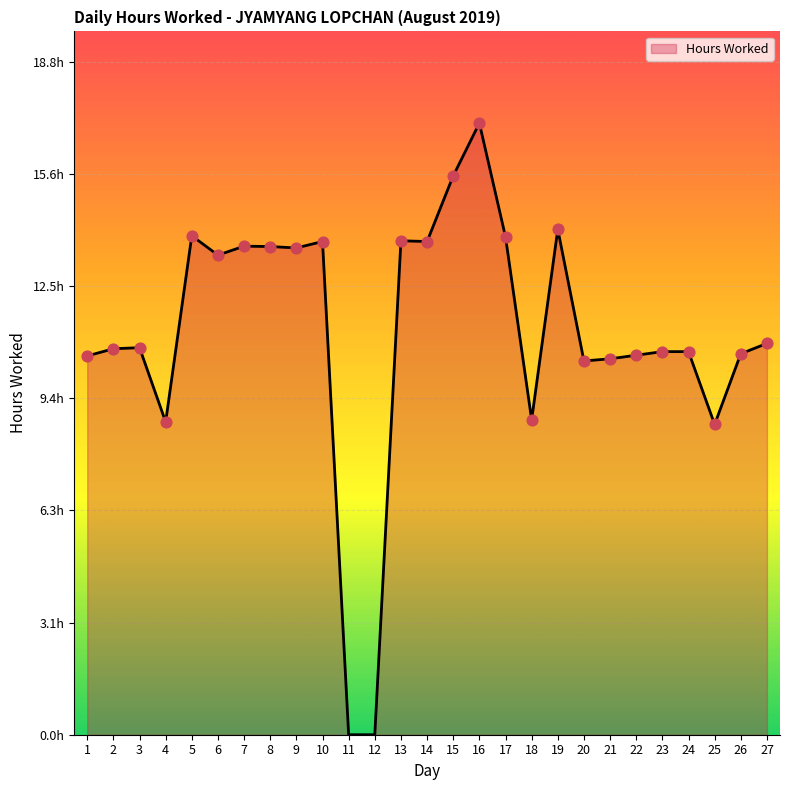

Approximately how many times larger is the value at 27 compared to 18?

1.2